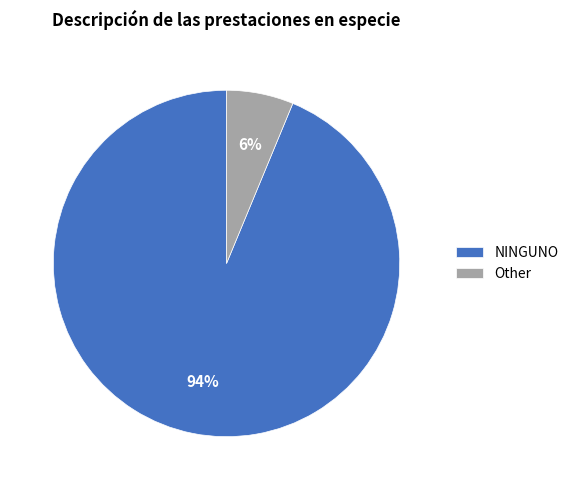

Which has a higher value, NINGUNO or Other?

NINGUNO